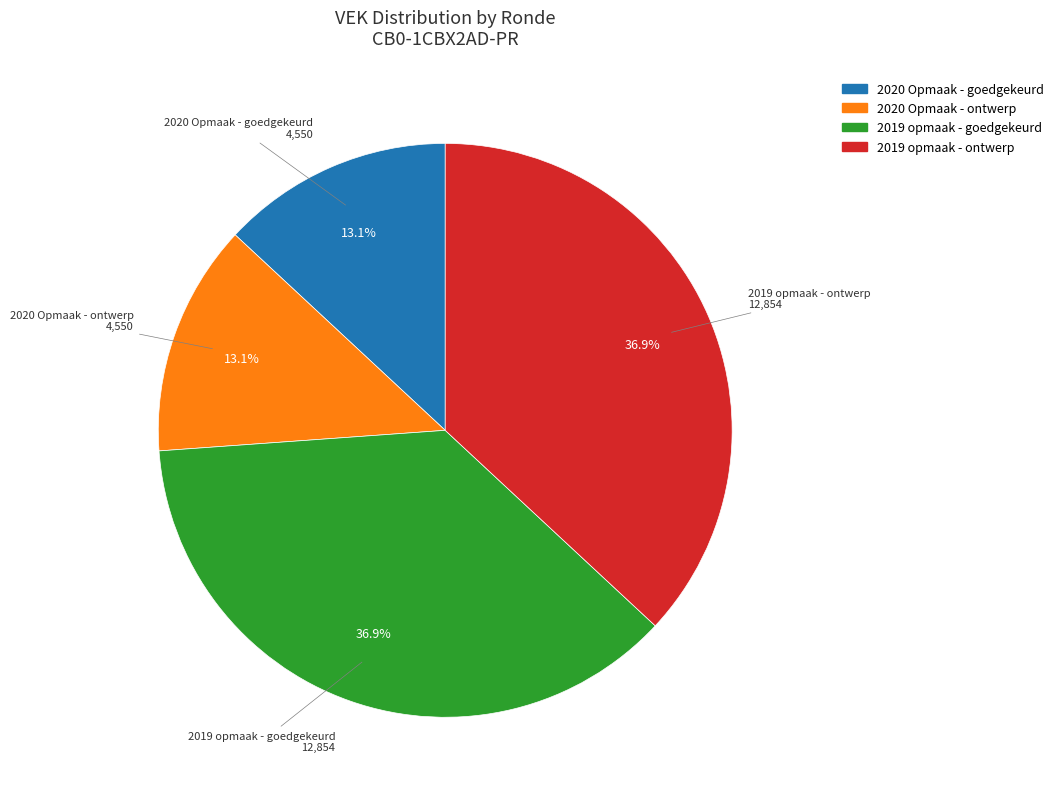

Is it true that 2019 opmaak - ontwerp is 26% of the pie?

False